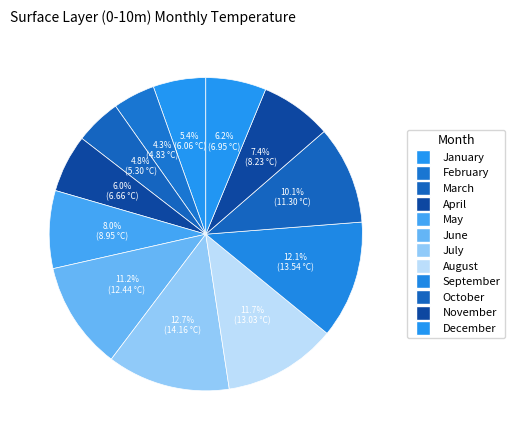

To the nearest percent, what percentage of the pie is November?

7%